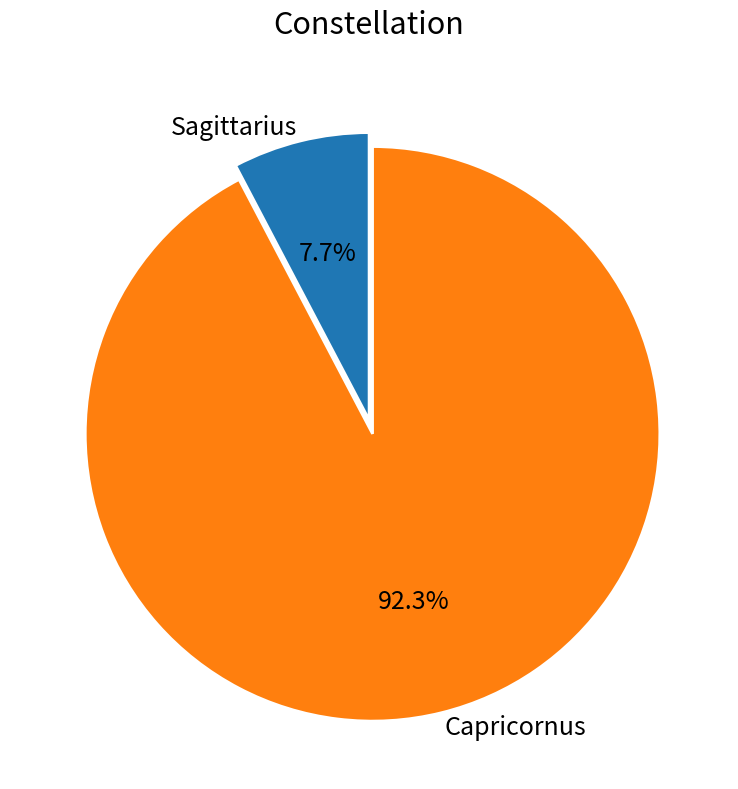

How many slices are in this pie chart?

2